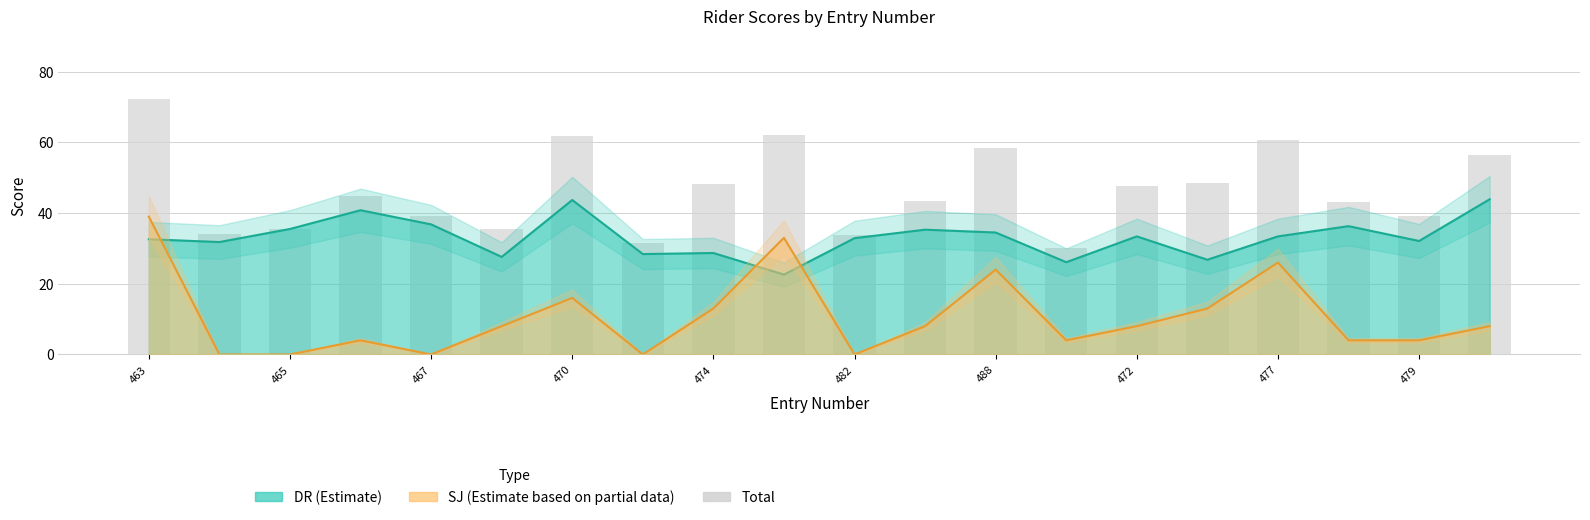

At which label does the data first exceed 44?

463